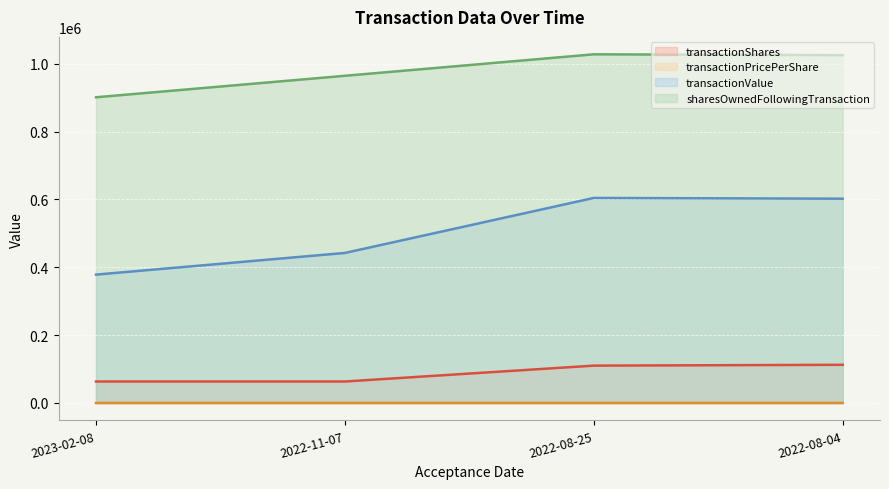

What position from the left is 2022-11-07?

2